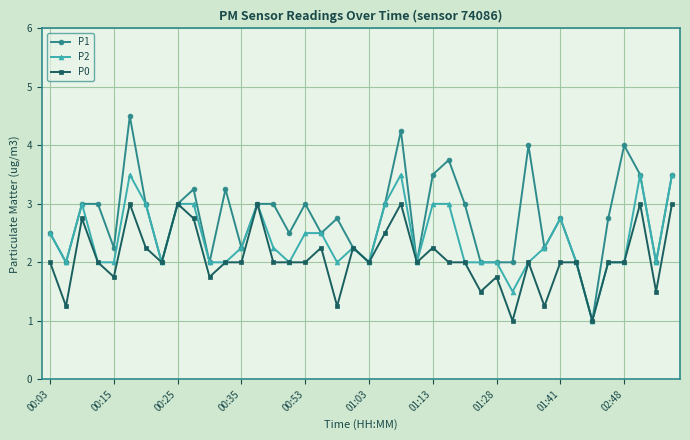

How many categories are shown in the chart?

40